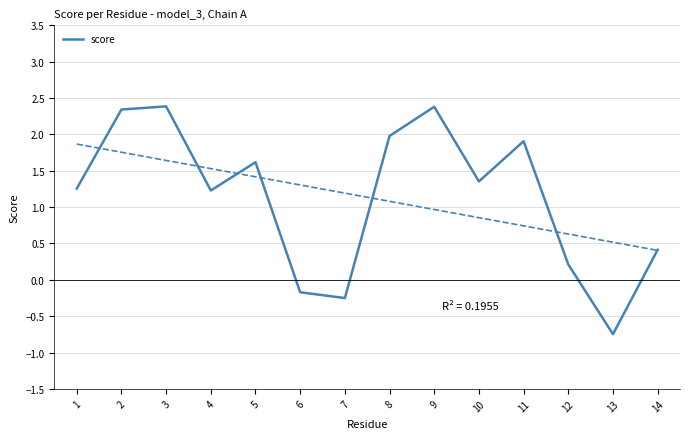

What is the sum of the values at 2 and 5?

4.0